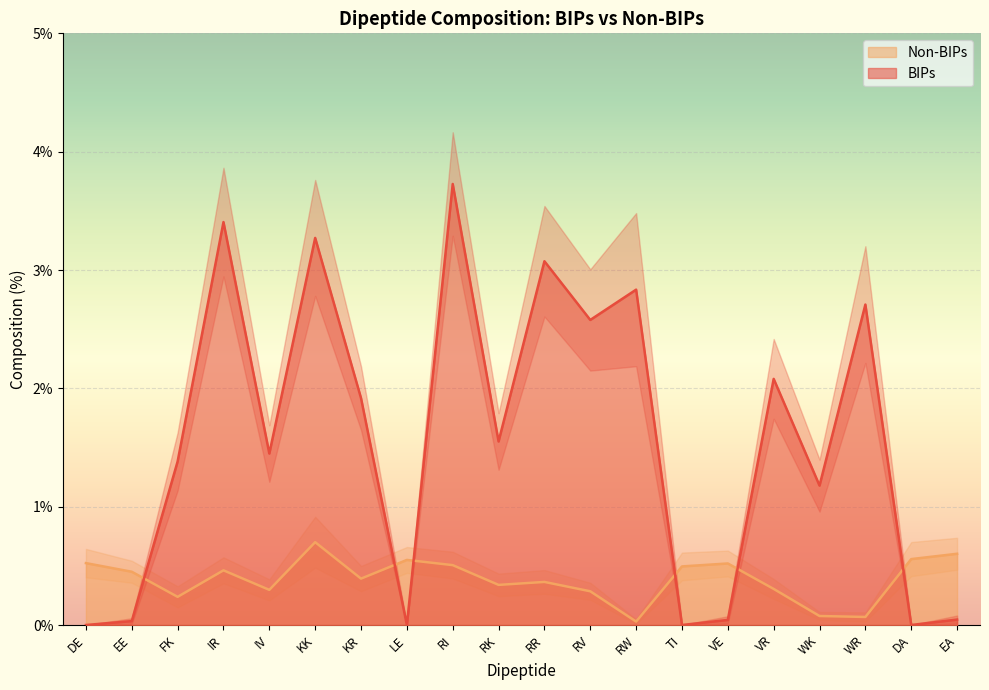

What is the value of the Non-BIPs point at the 11th from the left?

0.4